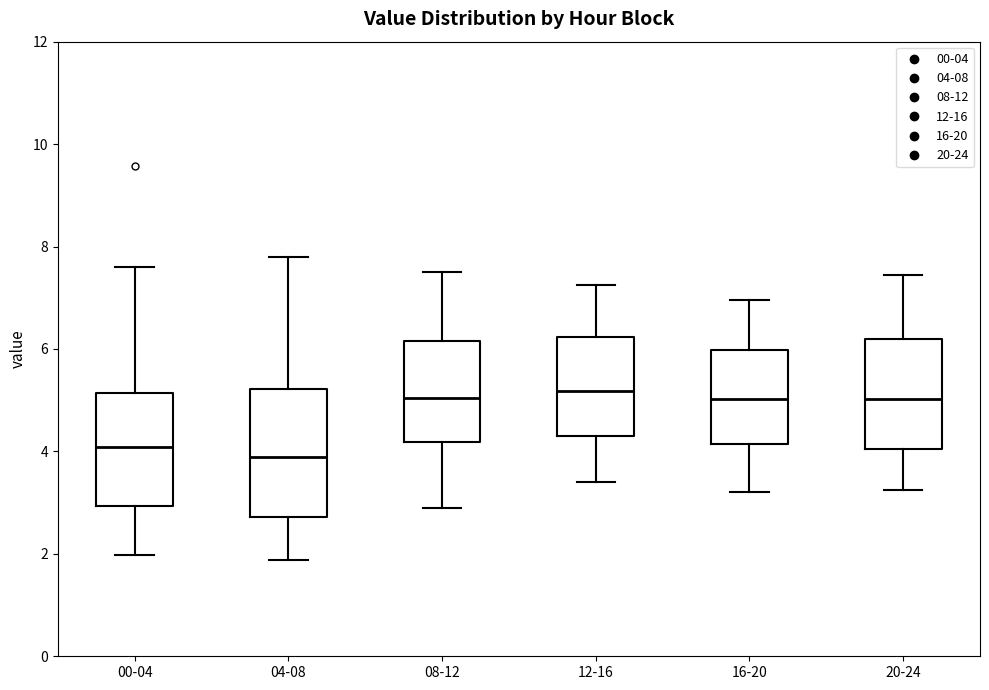

Comparing the boxes themselves (not the whiskers), which one is the tallest?

04-08